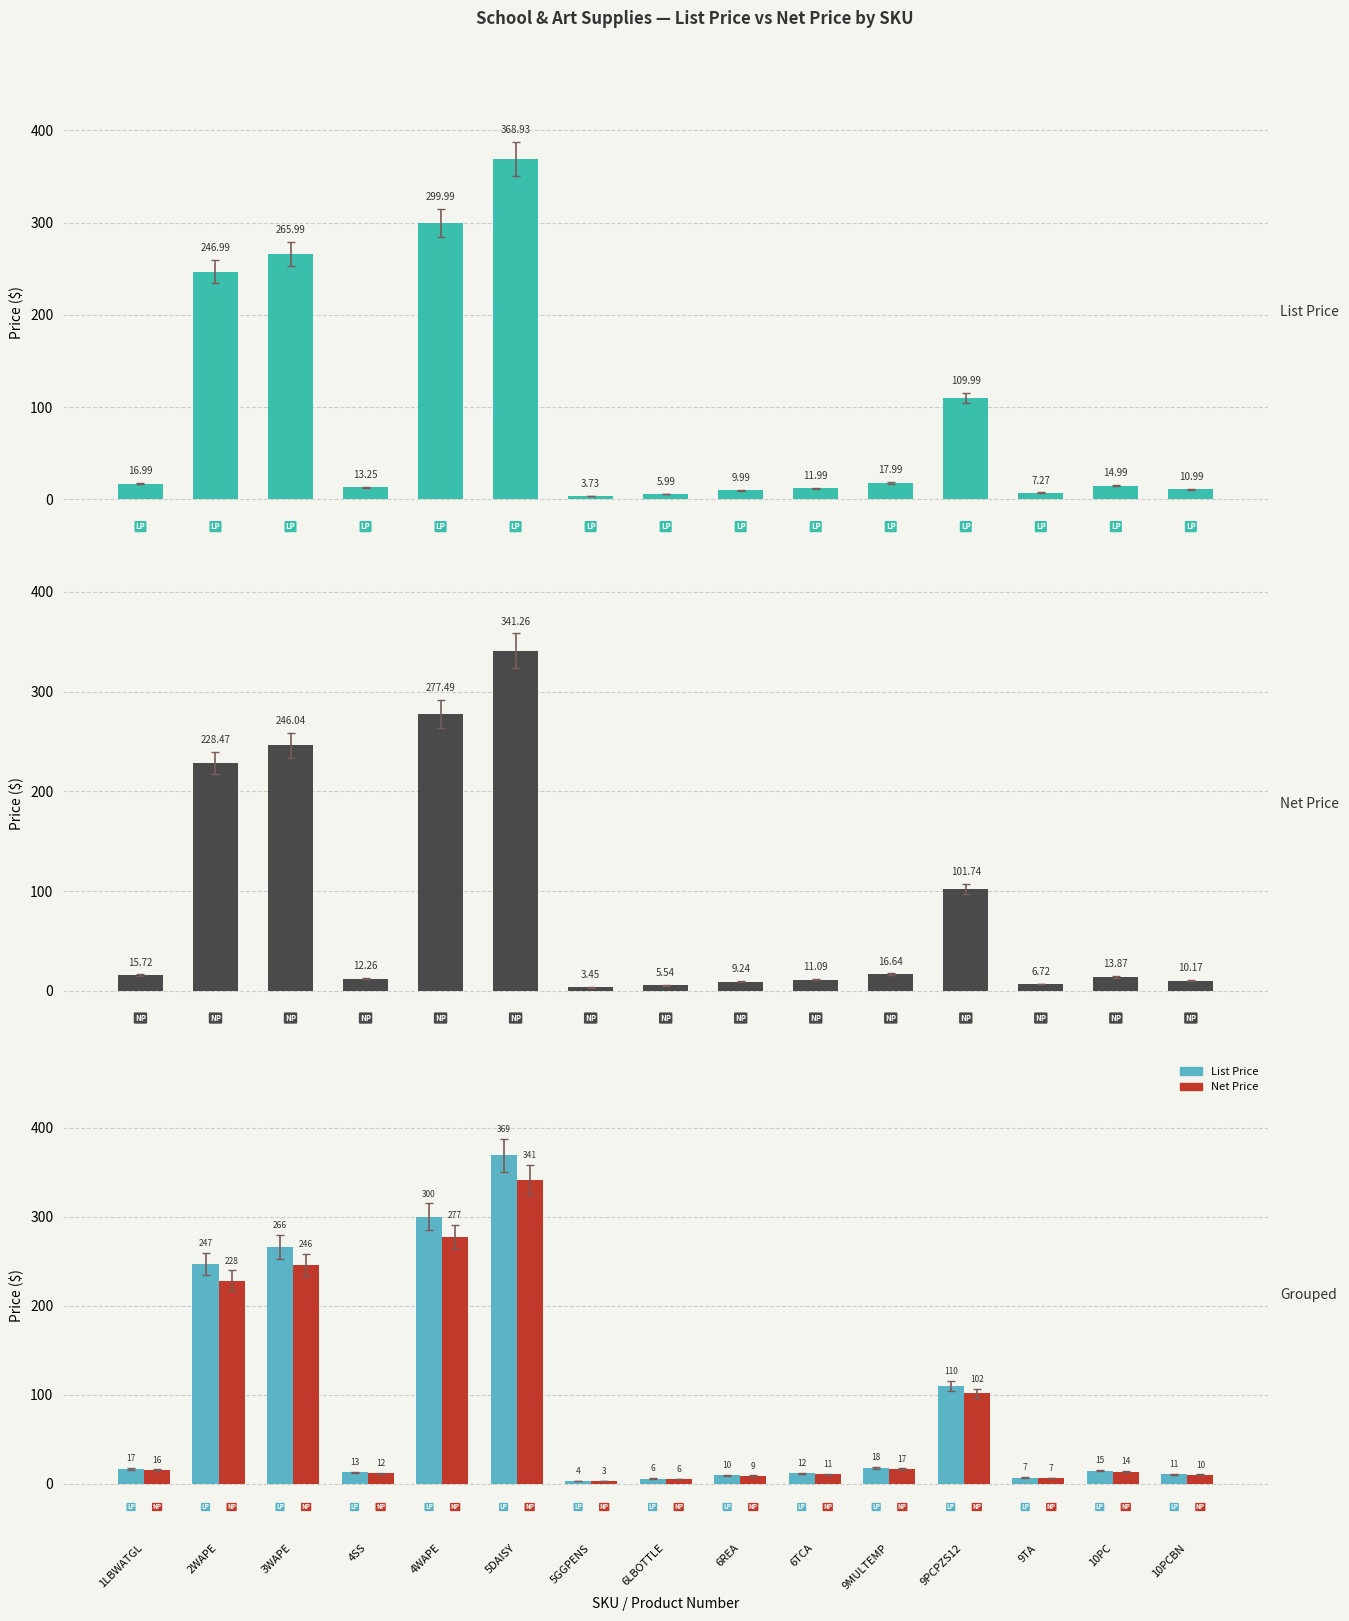

At which label does List Price first exceed 14?

1LBWATGL